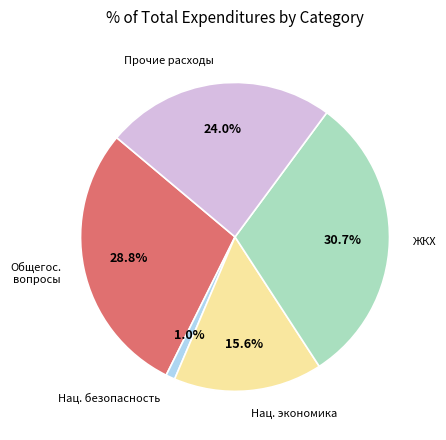

Is there a majority slice in this chart?

No